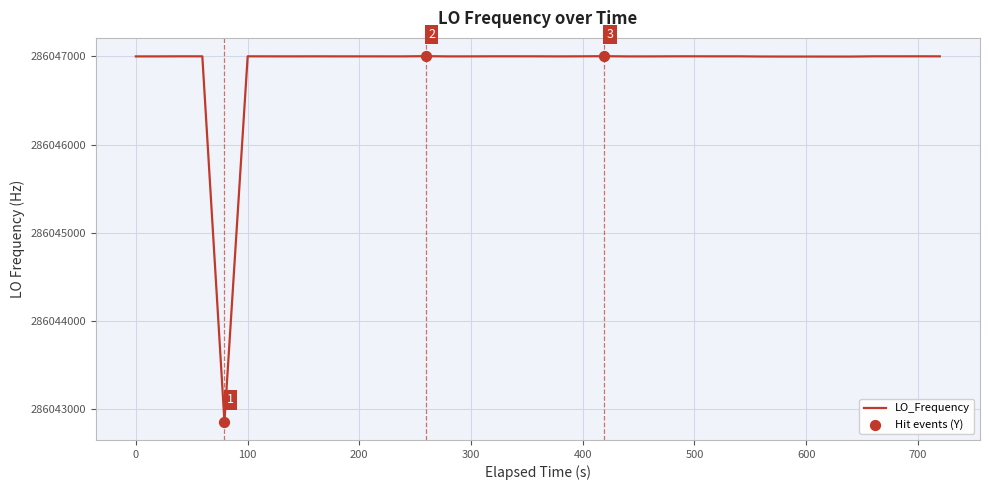

What is the greatest value displayed?

286047002.8